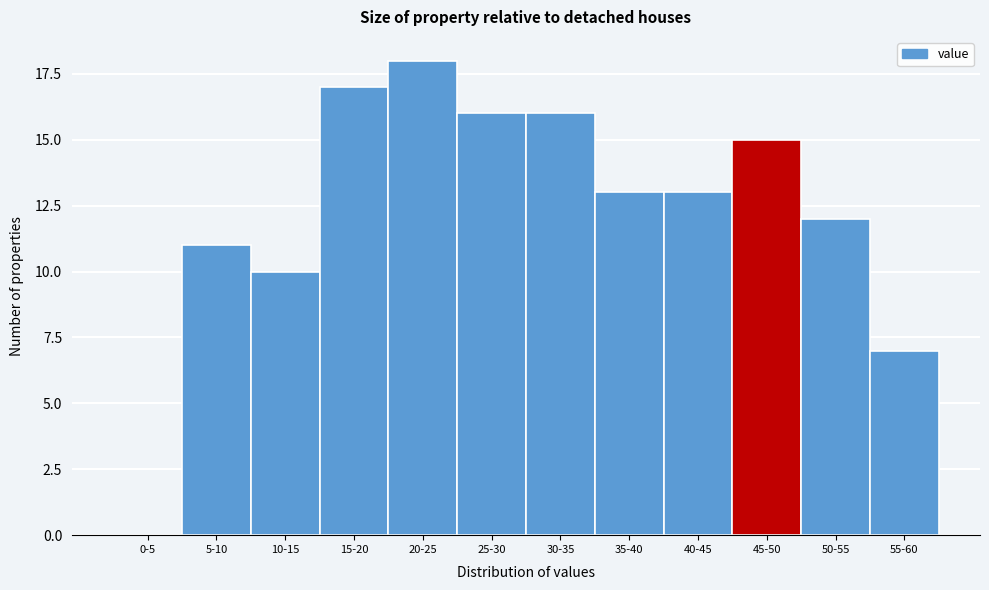

Reading left to right, what are all the values shown in this chart?

0-5=0	5-10=11	10-15=10	15-20=17	20-25=18	25-30=16	30-35=16	35-40=13	40-45=13	45-50=15	50-55=12	55-60=7